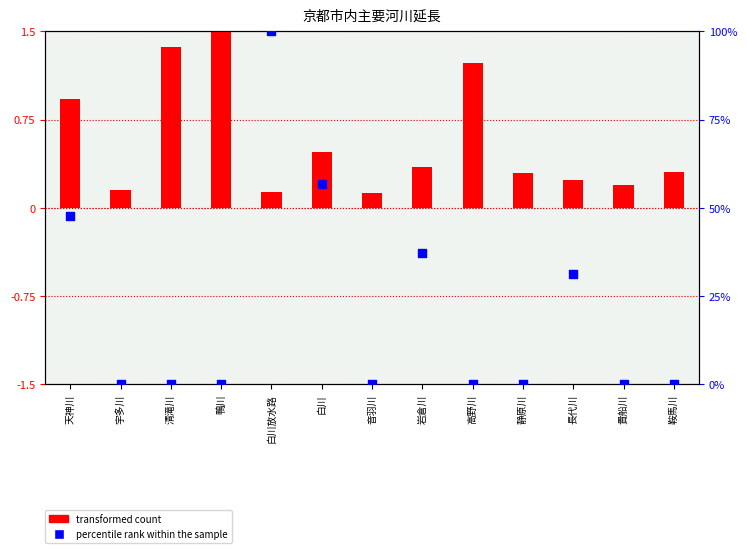

Is the value of transformed count at 音羽川 greater than the value of percentile rank within the sample at 高野川?

Yes